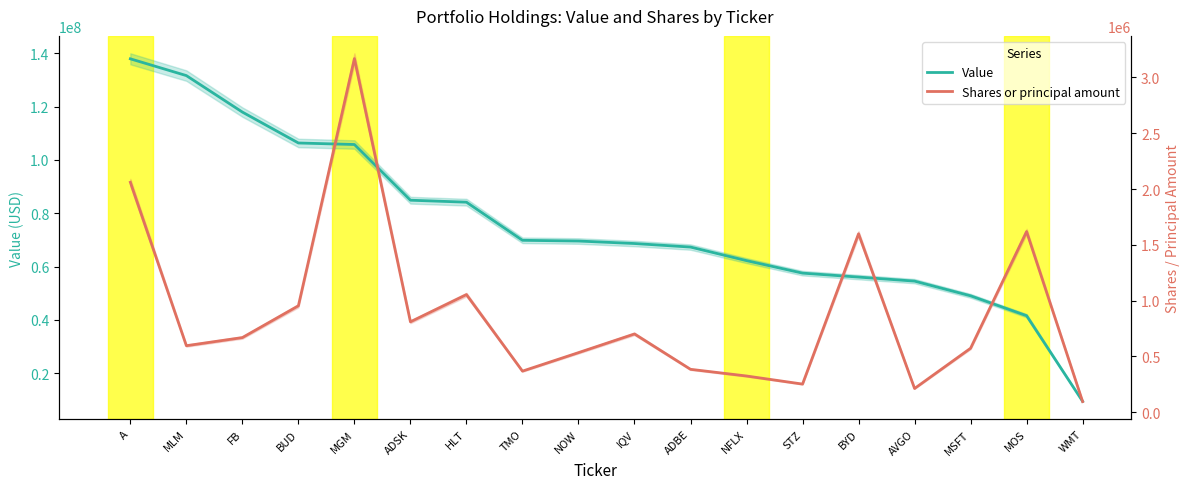

True or false: Value and Shares or principal amount intersect in this chart.

False